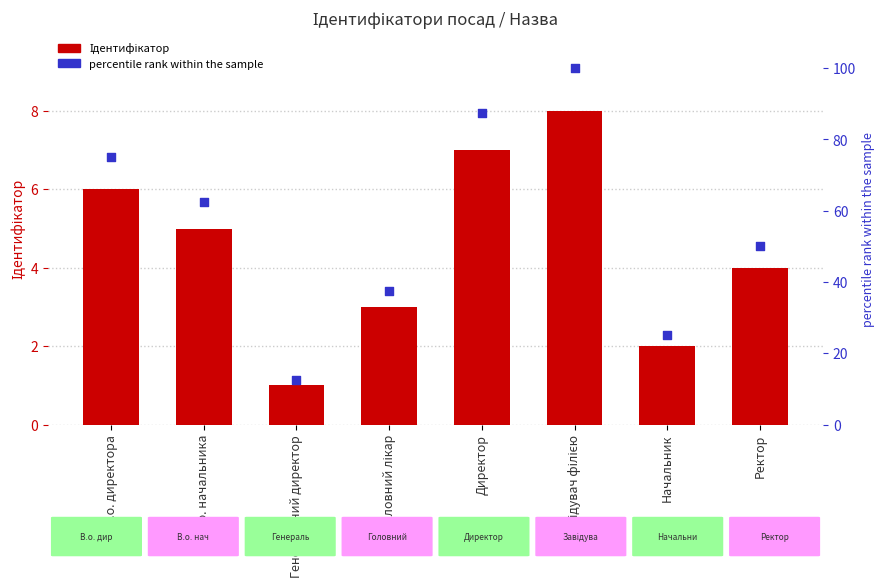

What are all the series names shown in the legend?

Ідентифікатор, percentile rank within the sample